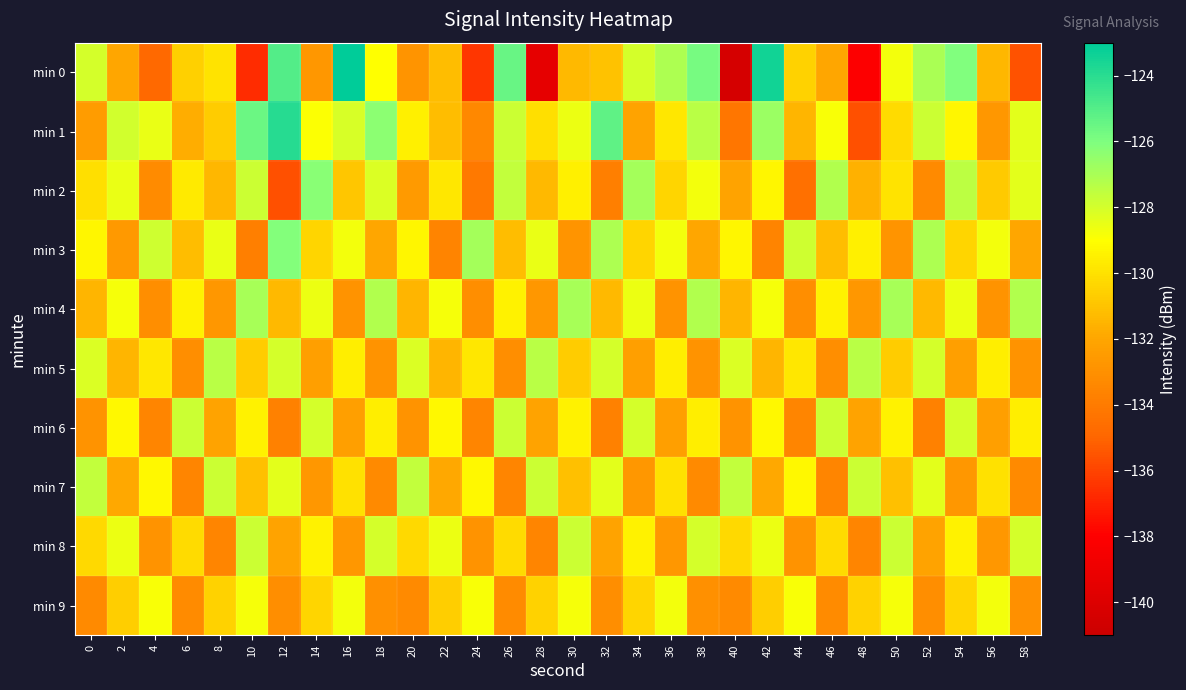

At how many categories does at least one series exceed -125?

3